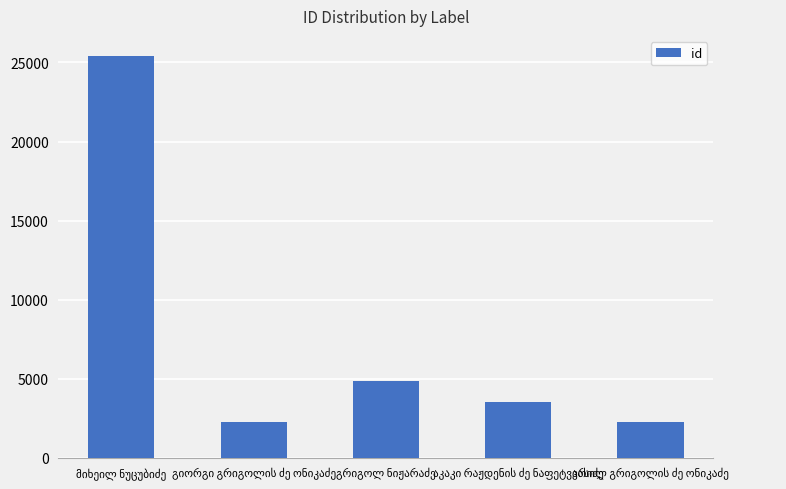

What is the minimum value shown in the chart?

2270